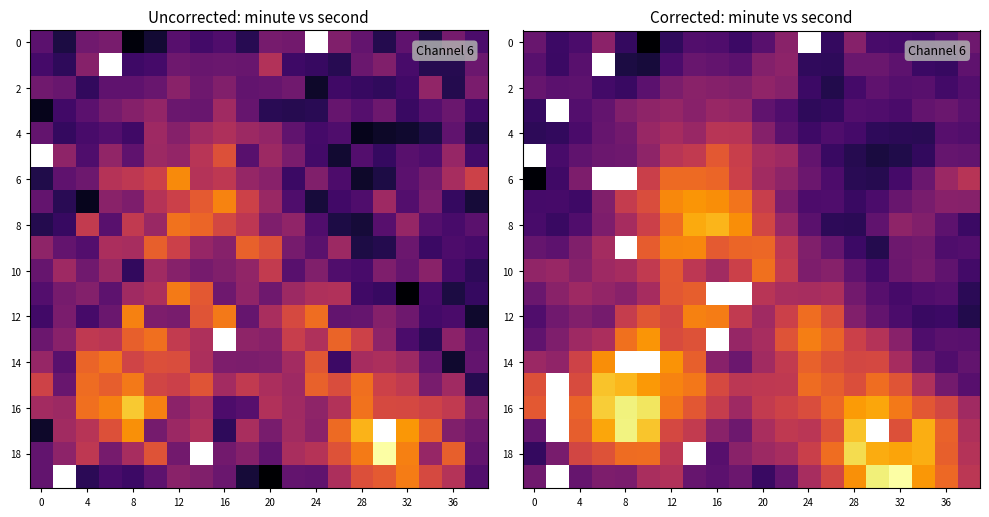

What is the minimum value shown in the chart?

-233.4